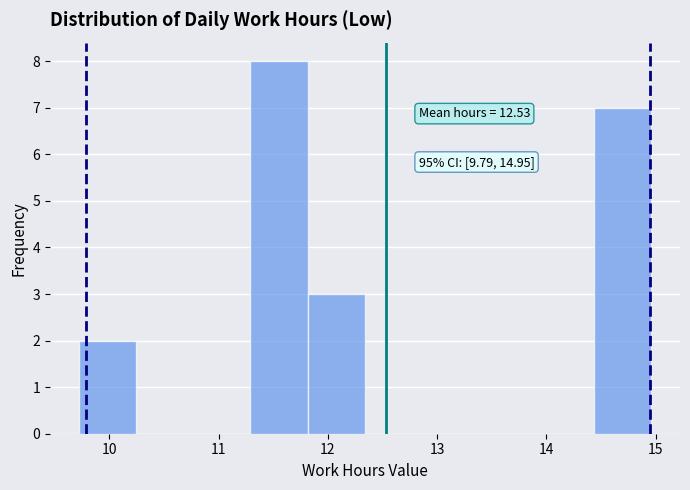

Over which range of the x-axis is the bar tallest?

11.3 to 11.8